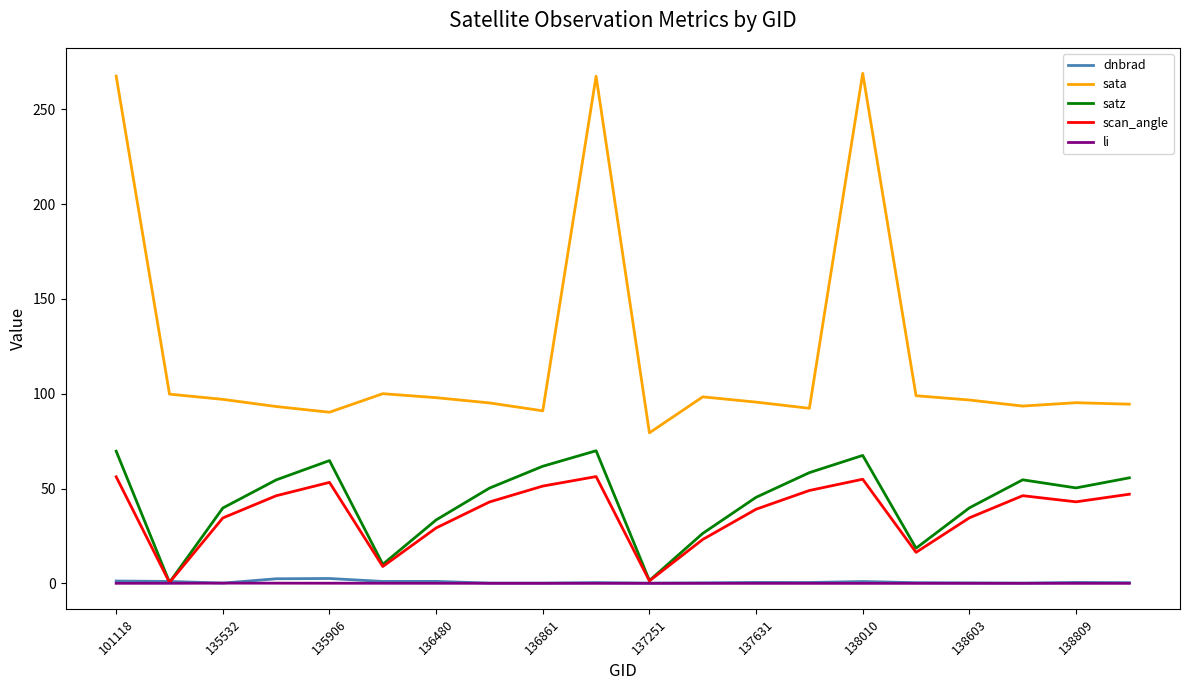

Which series has the largest total across all categories?

sata